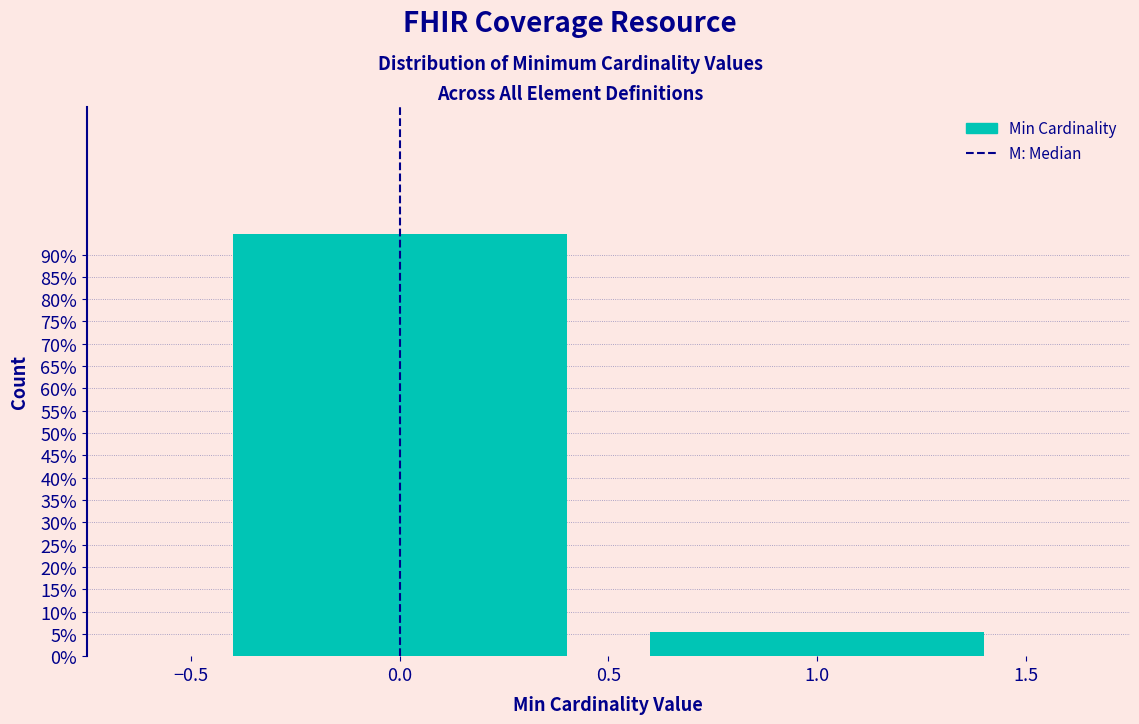

Reading left to right, list every bar in this chart as the range it spans on the x-axis followed by its height. The values are not printed on the chart, so give them approximately, as read against the axis.

-0.5 to 0.5: 94.5
0.5 to 1.5: 5.5